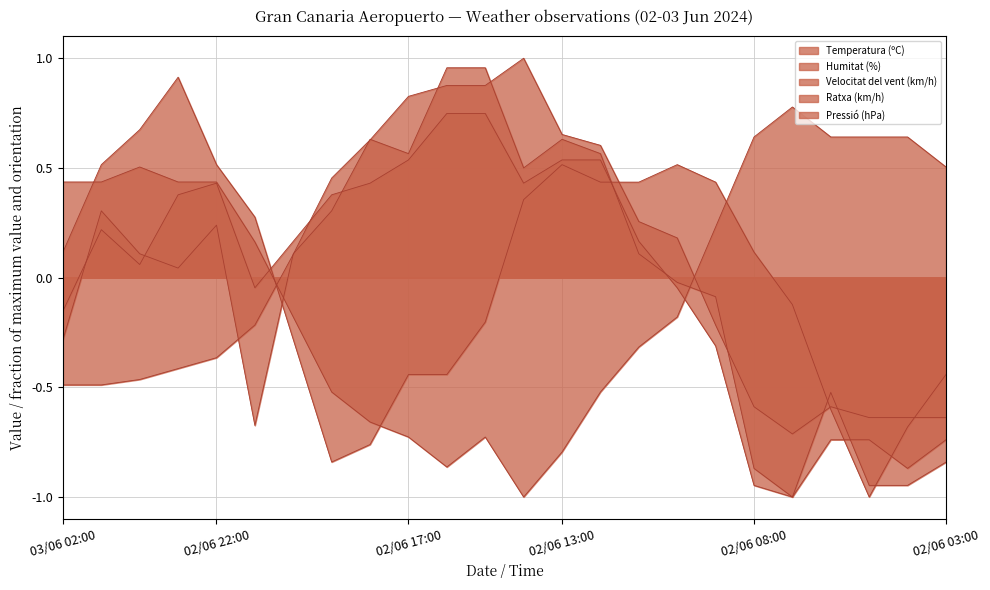

Between which two adjacent categories do Temperatura (ºC) and Humitat (%) first intersect?

02/06 21:00 and 02/06 20:00